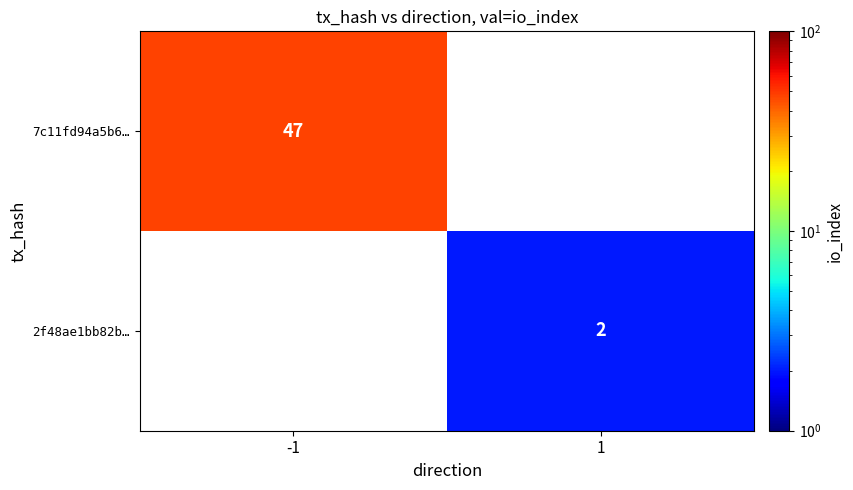

Is the value of 2f48ae1bb82b… at 1 greater than the value of 7c11fd94a5b6… at -1?

No